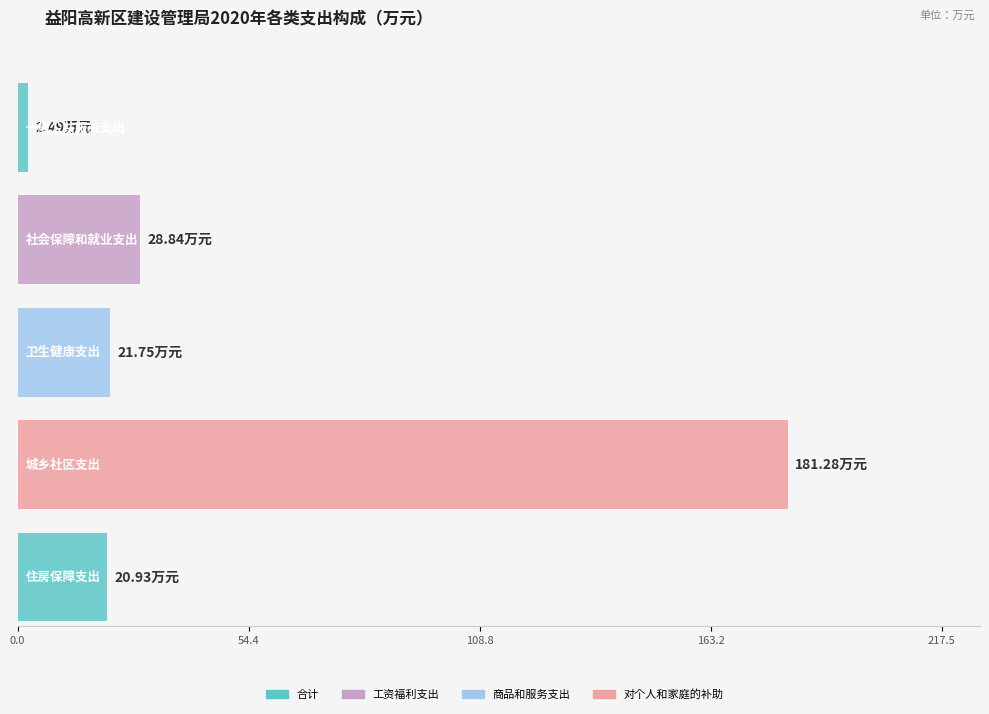

What are all the series names shown in the legend?

合计, 工资福利支出, 商品和服务支出, 对个人和家庭的补助